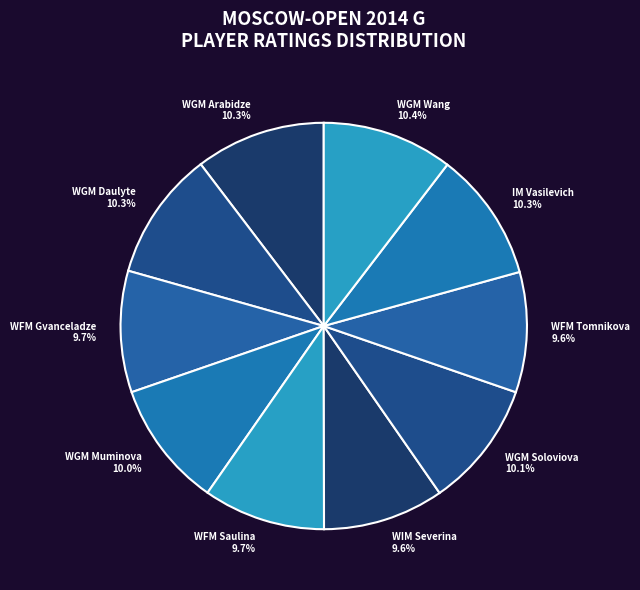

What is the ratio of the value at WIM Severina to the value at WFM Gvanceladze?

1.0